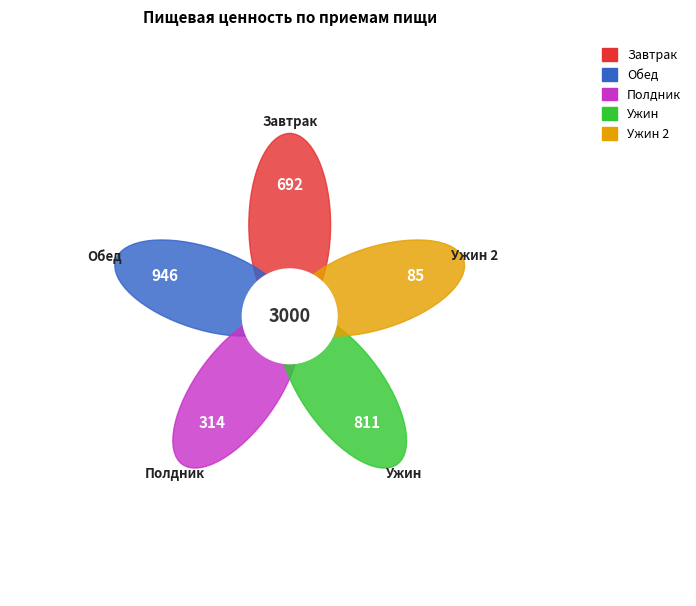

Do Завтрак and Ужин together represent more than half of the pie?

Yes